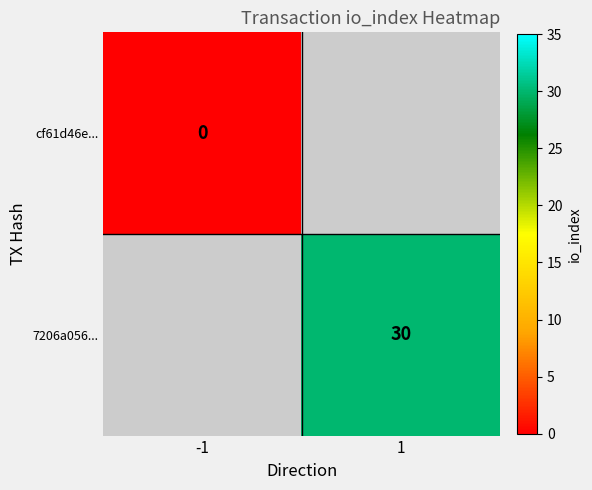

True or false: 7206a056... has a value of 14 at 1.

False